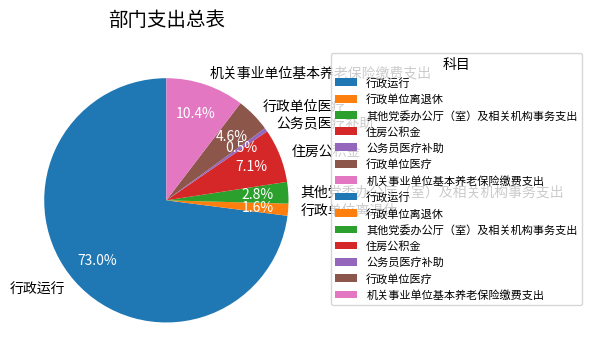

Which category accounts for the majority?

行政运行